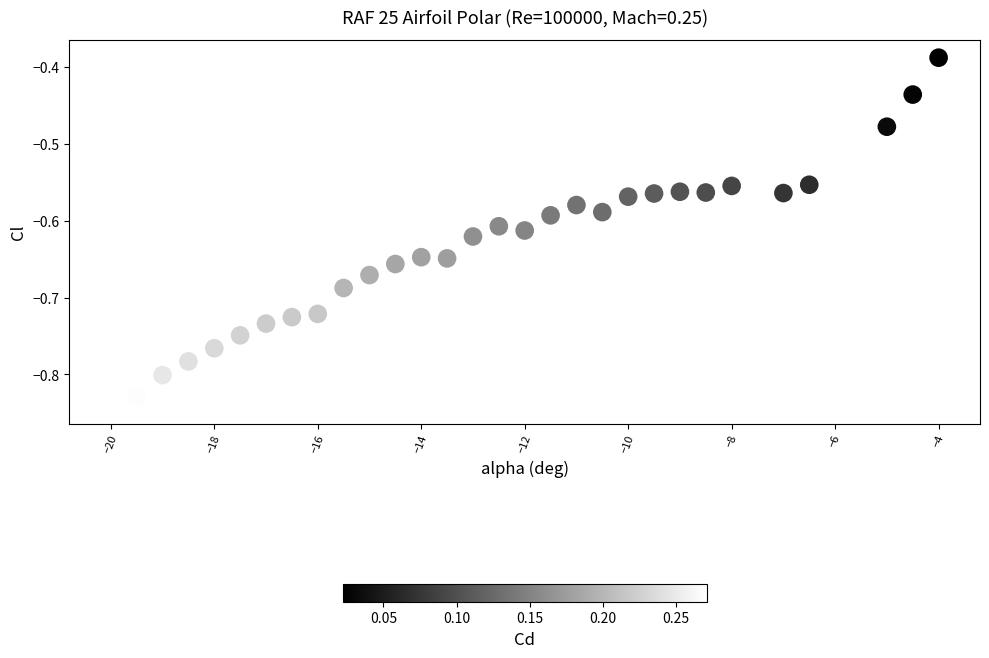

What is the range of X values (max minus min)?

16.0